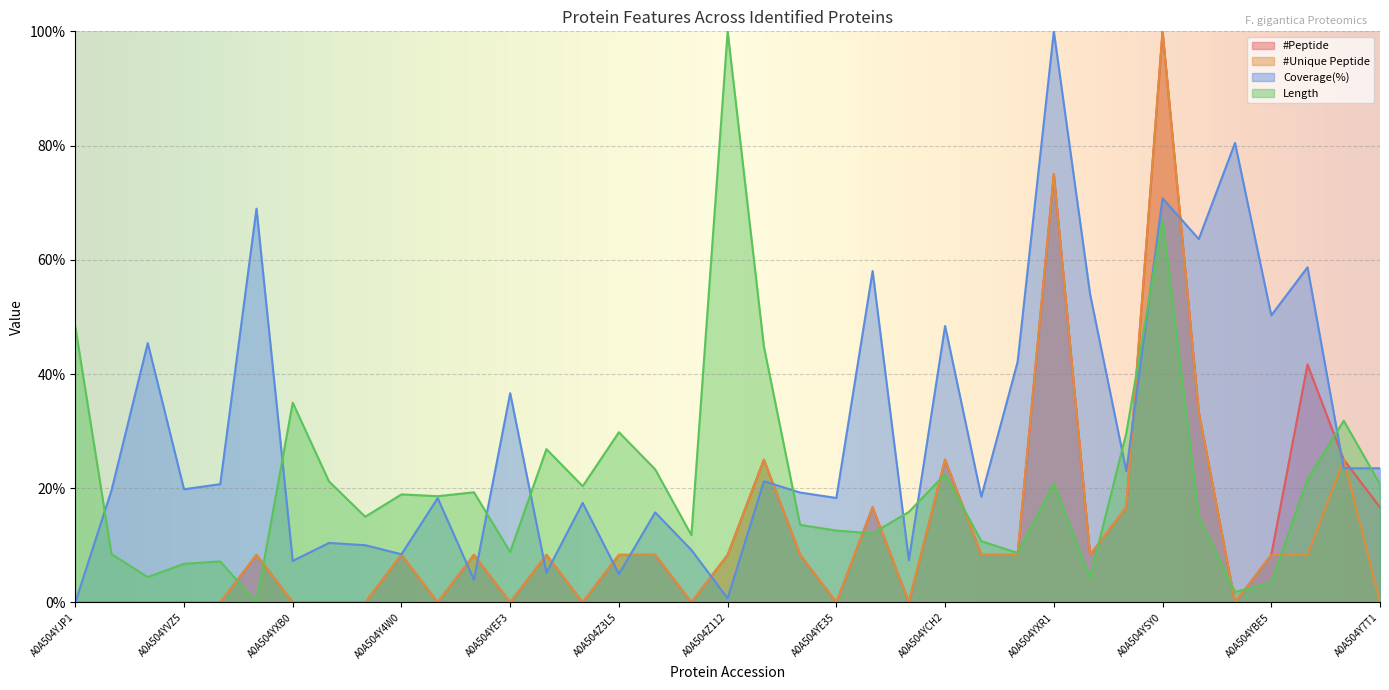

What position from the left is A0A504YEA7?

12